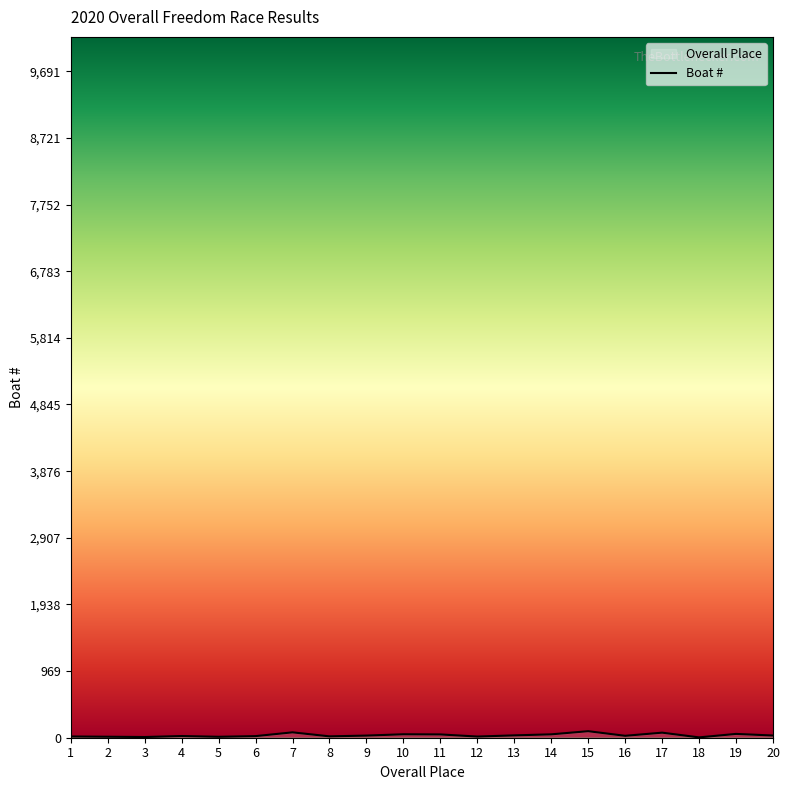

Rank the categories by value from highest to lowest.

15, 7, 17, 19, 10, 14, 11, 13, 20, 9, 16, 4, 6, 8, 1, 12, 2, 5, 3, 18